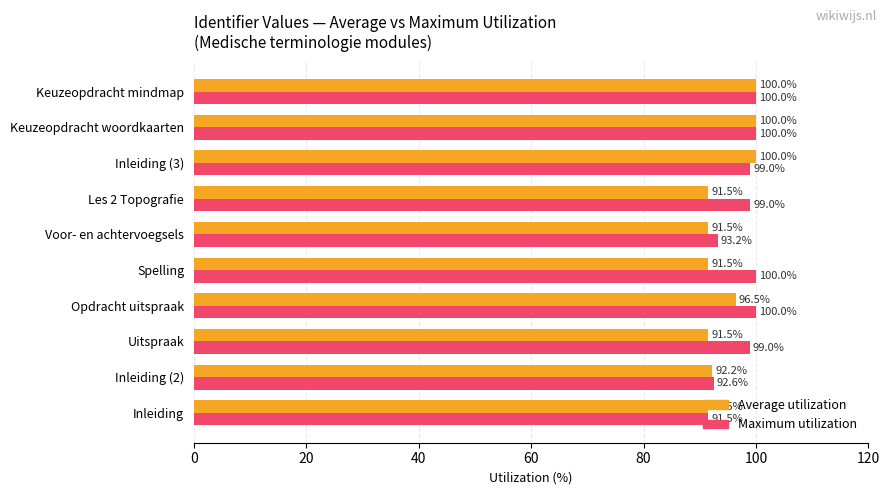

Between Opdracht uitspraak and Keuzeopdracht mindmap, which series saw the biggest shift?

Average utilization